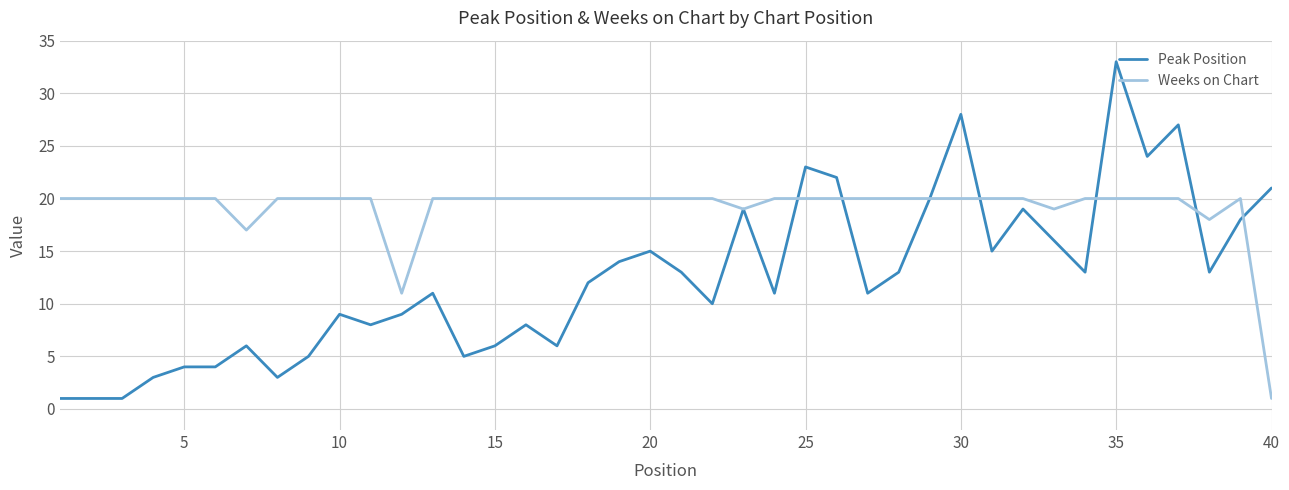

Which series ends up on top after the final intersection of Peak Position and Weeks on Chart?

Peak Position